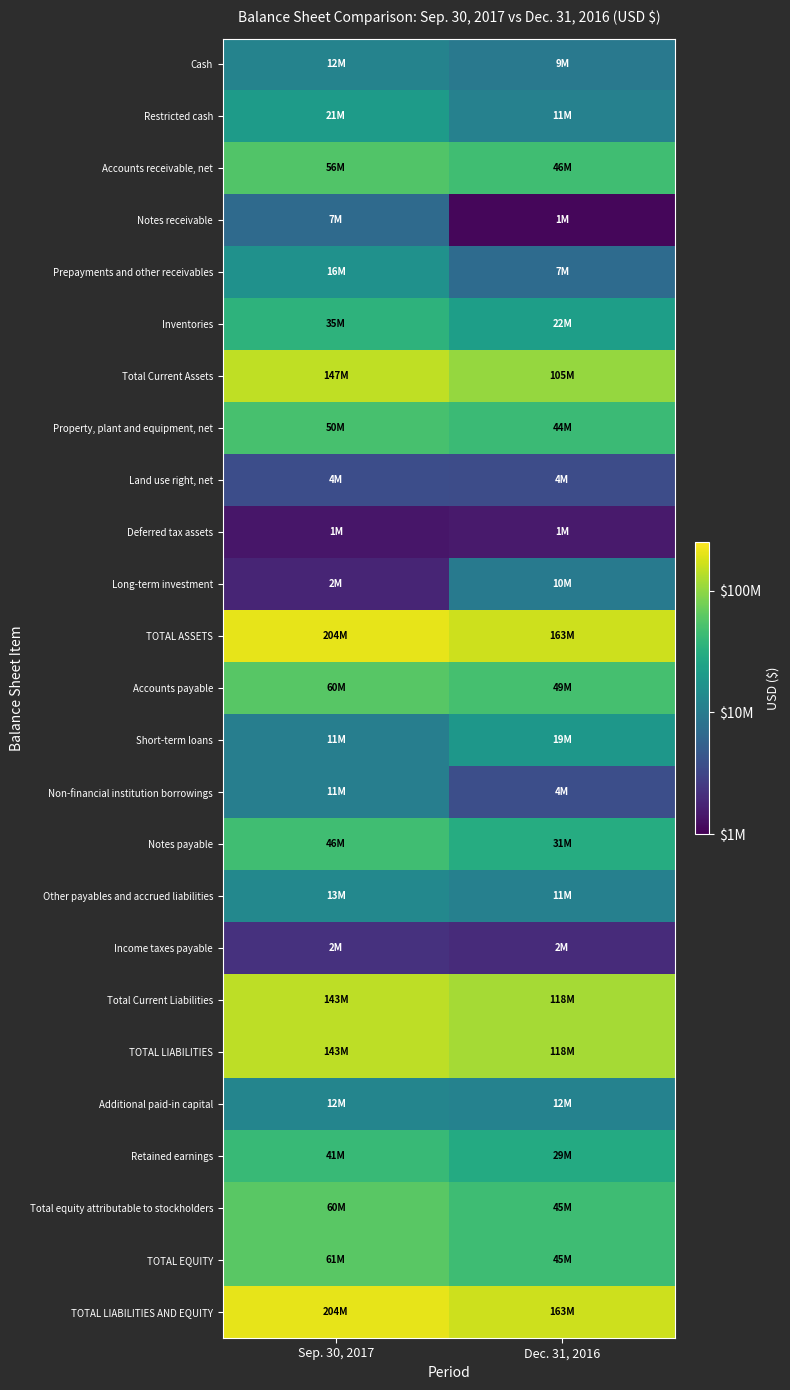

Rank the series by their maximum value, from lowest to highest.

Deferred tax assets, Income taxes payable, Land use right, net, Notes receivable, Long-term investment, Non-financial institution borrowings, Cash, Additional paid-in capital, Other payables and accrued liabilities, Prepayments and other receivables, Short-term loans, Restricted cash, Inventories, Retained earnings, Notes payable, Property, plant and equipment, net, Accounts receivable, net, Accounts payable, Total equity attributable to stockholders, TOTAL EQUITY, Total Current Liabilities, TOTAL LIABILITIES, Total Current Assets, TOTAL ASSETS, TOTAL LIABILITIES AND EQUITY